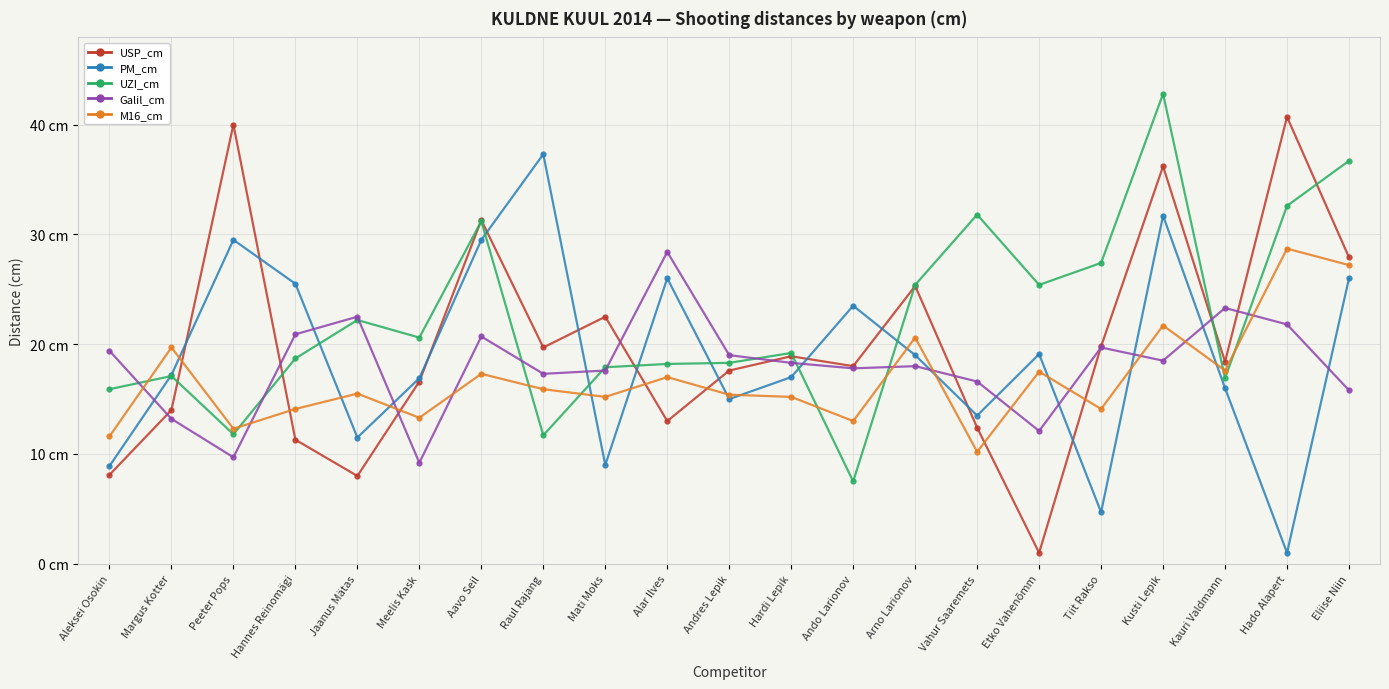

How many intersections are there between M16_cm and USP_cm?

7